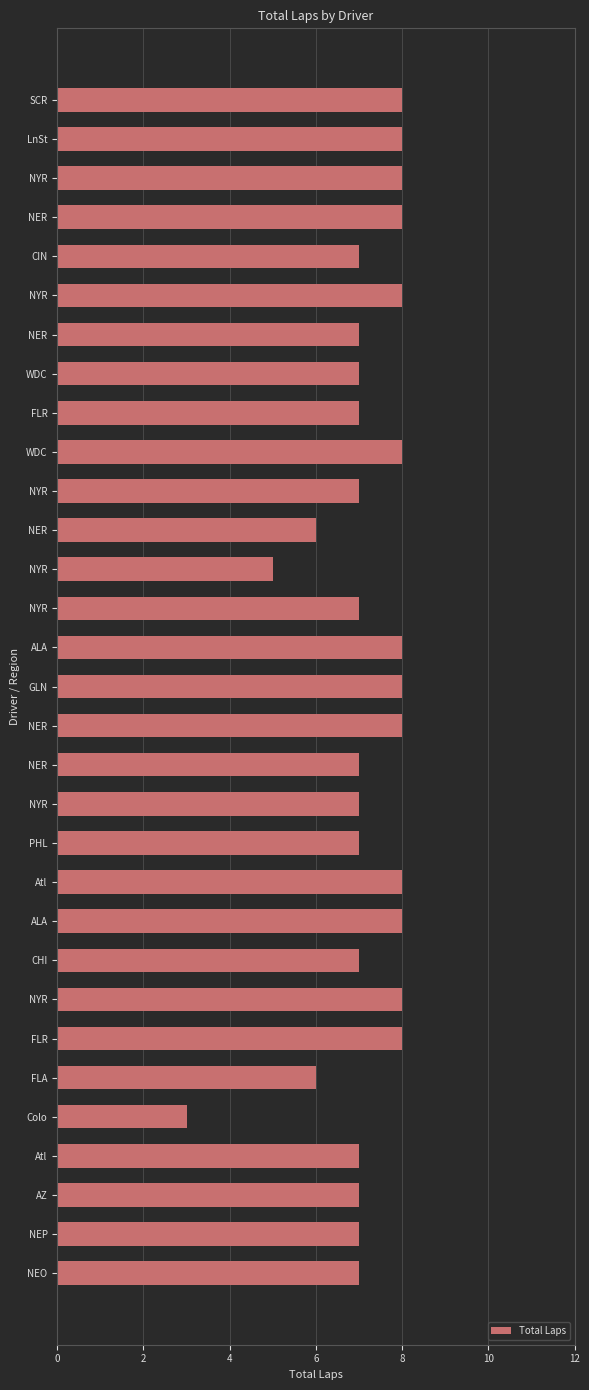

How many bars are there in total?

31